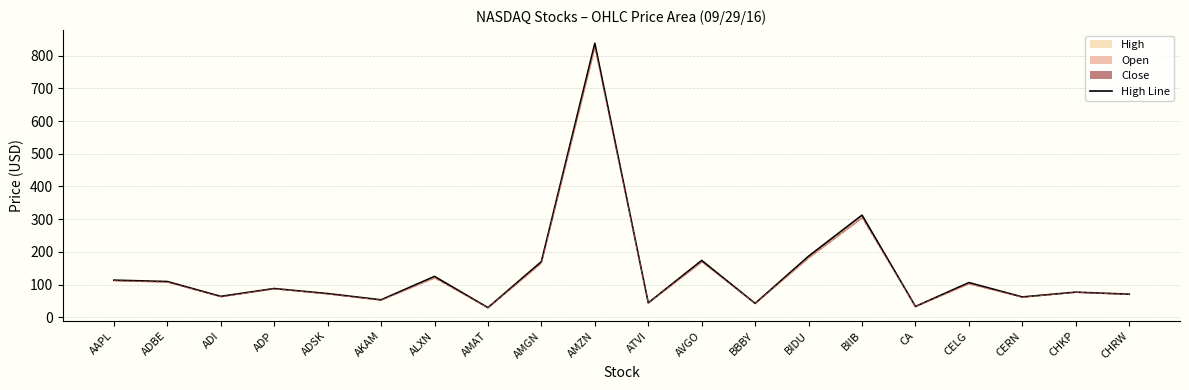

The value at ADP is 135.0. True or false?

False